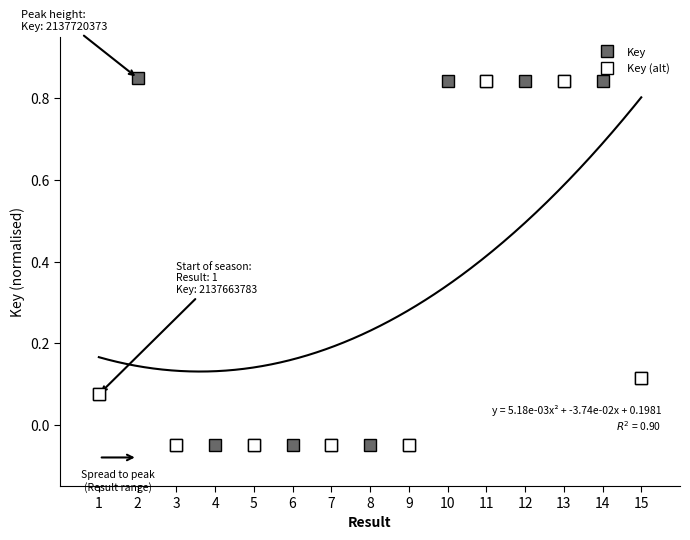

Reading left to right, extract all data points from this chart.

1=0.1	2=0.8	3=-0.0	4=-0.0	5=-0.0	6=-0.1	7=-0.0	8=-0.0	9=-0.0	10=0.8	11=0.8	12=0.8	13=0.8	14=0.8	15=0.1